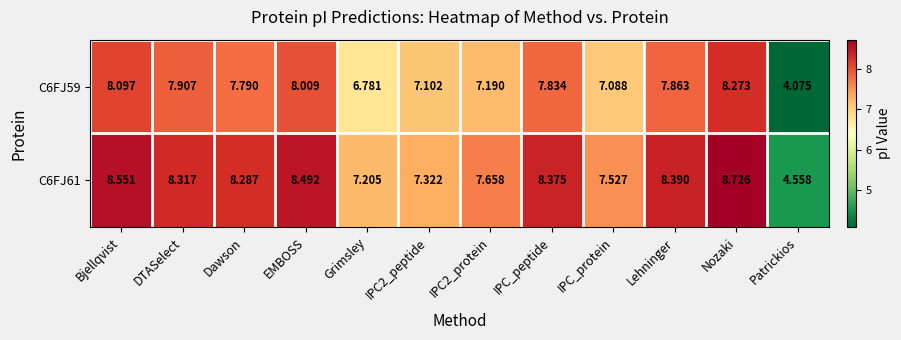

At which label does C6FJ59 first exceed 7?

Bjellqvist